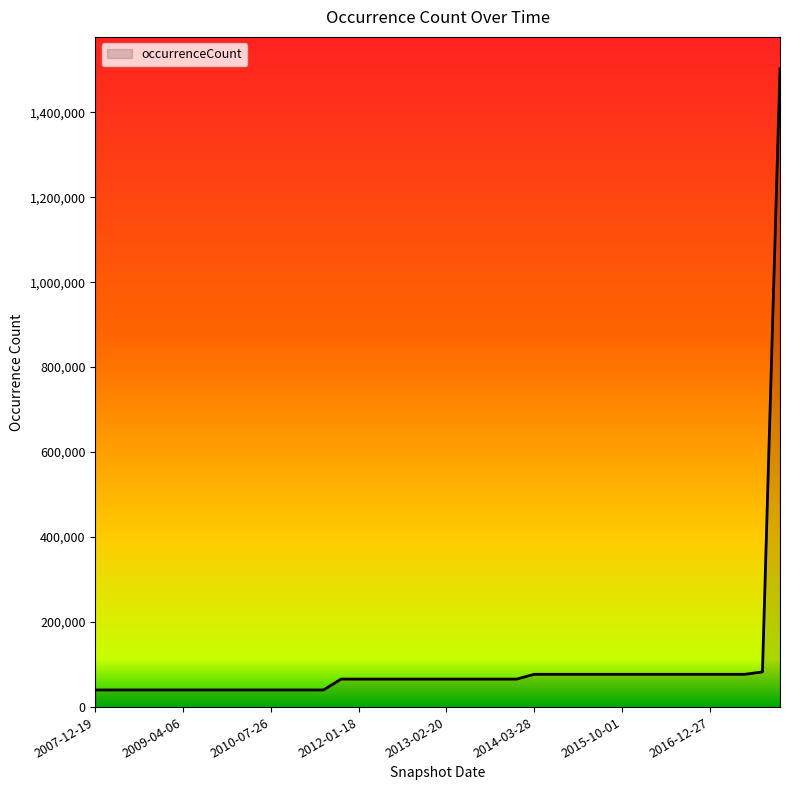

What is the greatest value displayed?

1502036